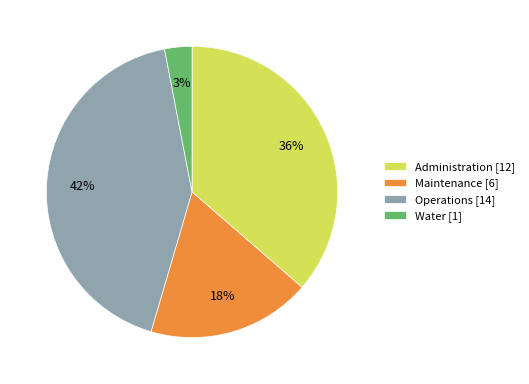

Is the sum of Operations [14] and Maintenance [6] greater than half?

Yes